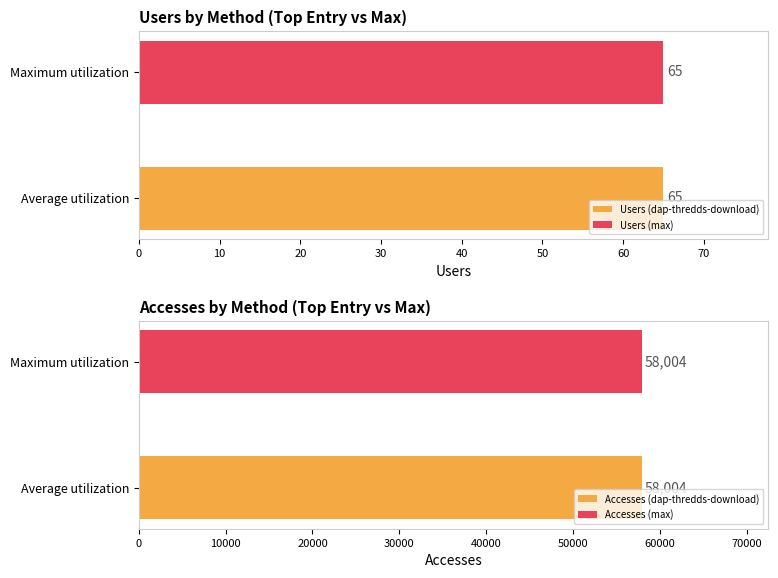

What is the spread (max minus min) of values at dap-thredds-download?

57939